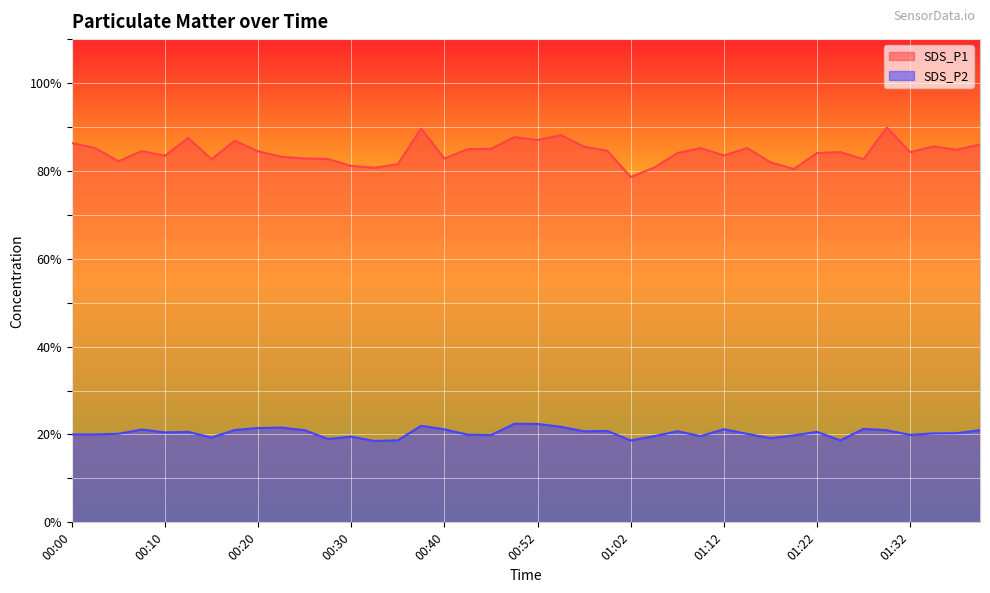

True or false: SDS_P1 and SDS_P2 cross at least once.

False